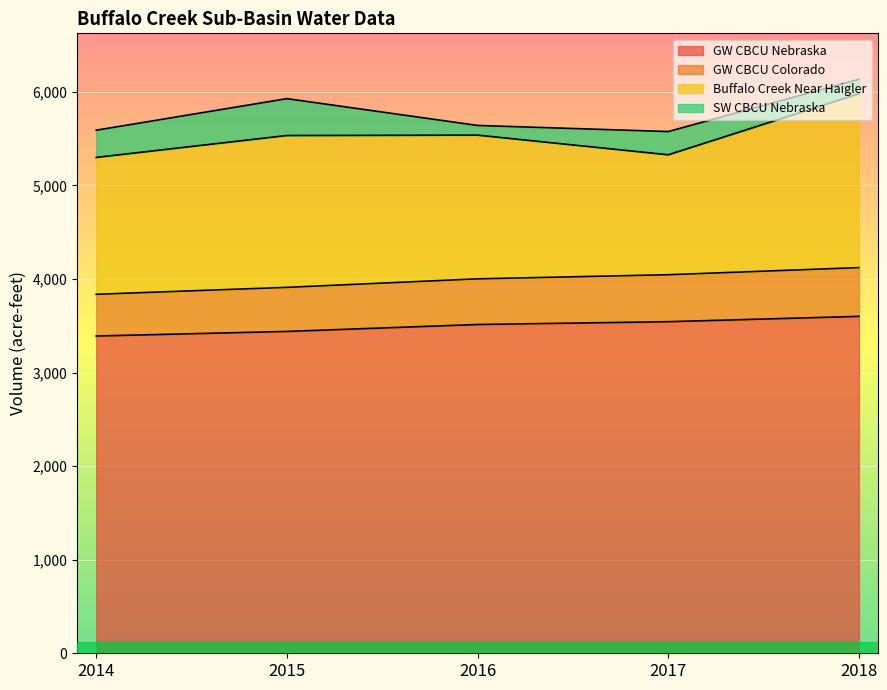

At how many categories does at least one series exceed 3760?

5